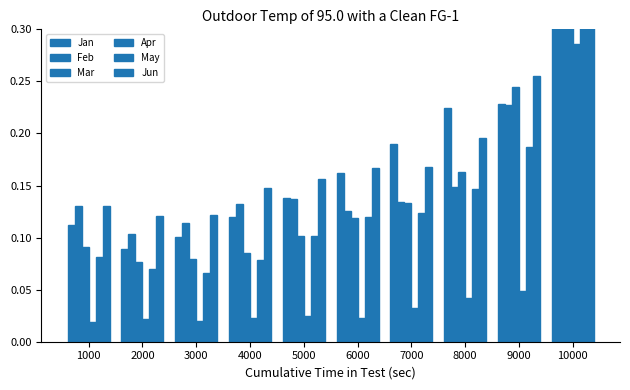

What value does the Jun series have at 9000?

0.3